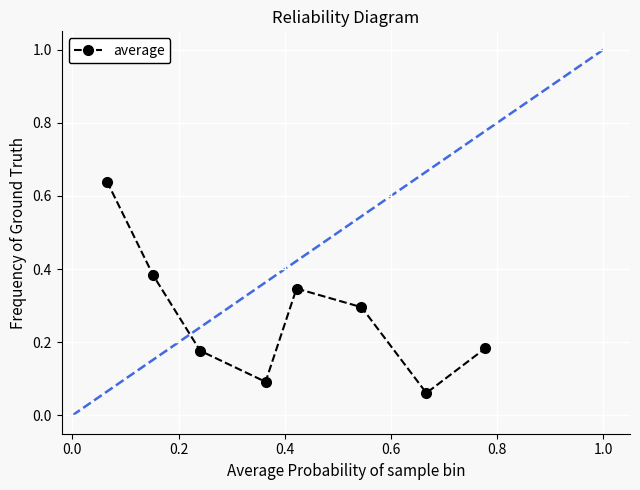

How many points are higher than both their immediate neighbors (excluding endpoints)?

1